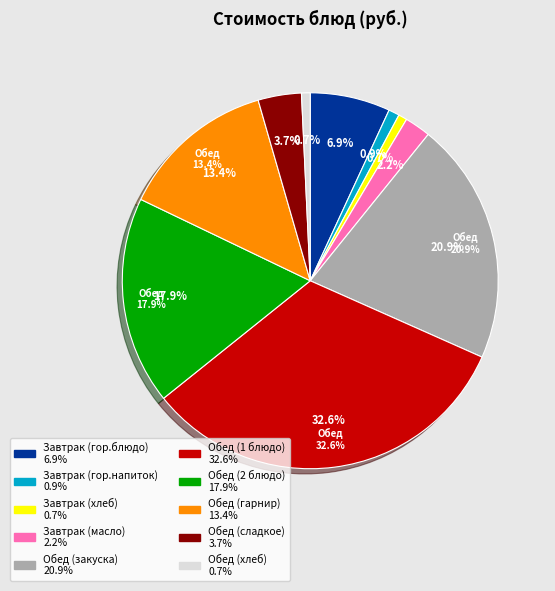

To the nearest percent, what percentage of the pie is Обед (гарнир)?

13%